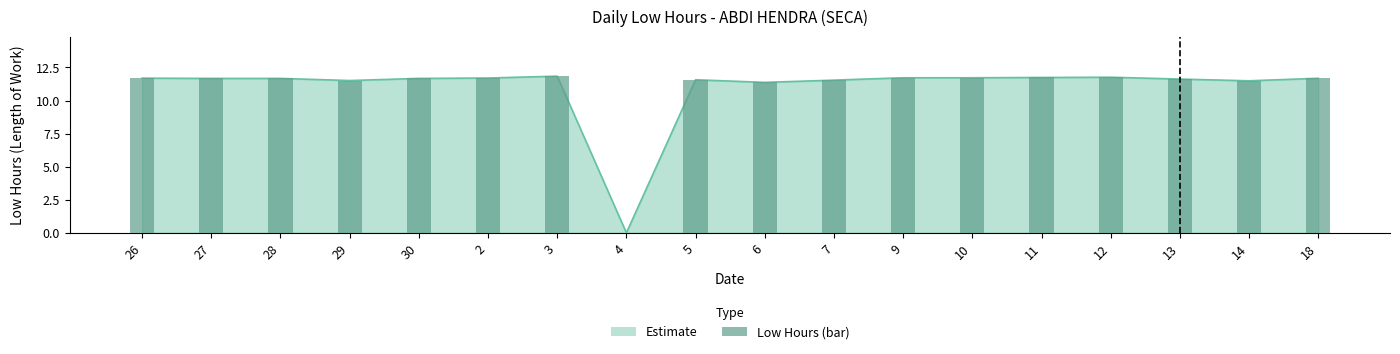

List the labels in order of value, largest first.

3, 12, 11, 9, 10, 2, 26, 18, 27, 28, 30, 13, 5, 7, 29, 14, 6, 4